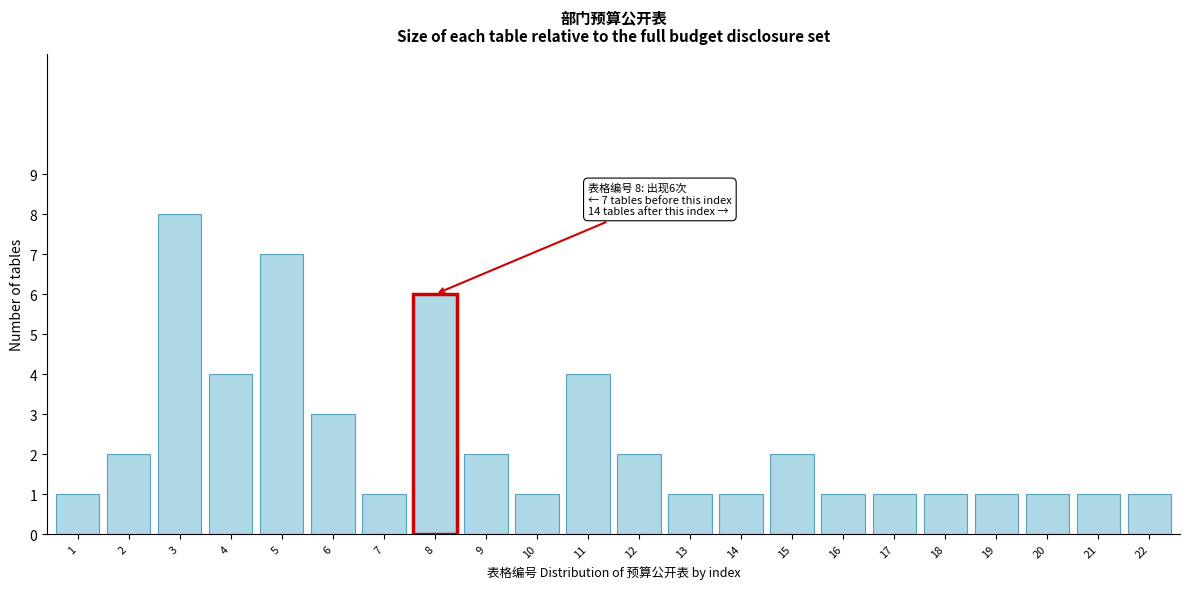

Reading left to right, what are all the values shown in this chart?

1	2	8	4	7	3	1	6	2	1	4	2	1	1	2	1	1	1	1	1	1	1